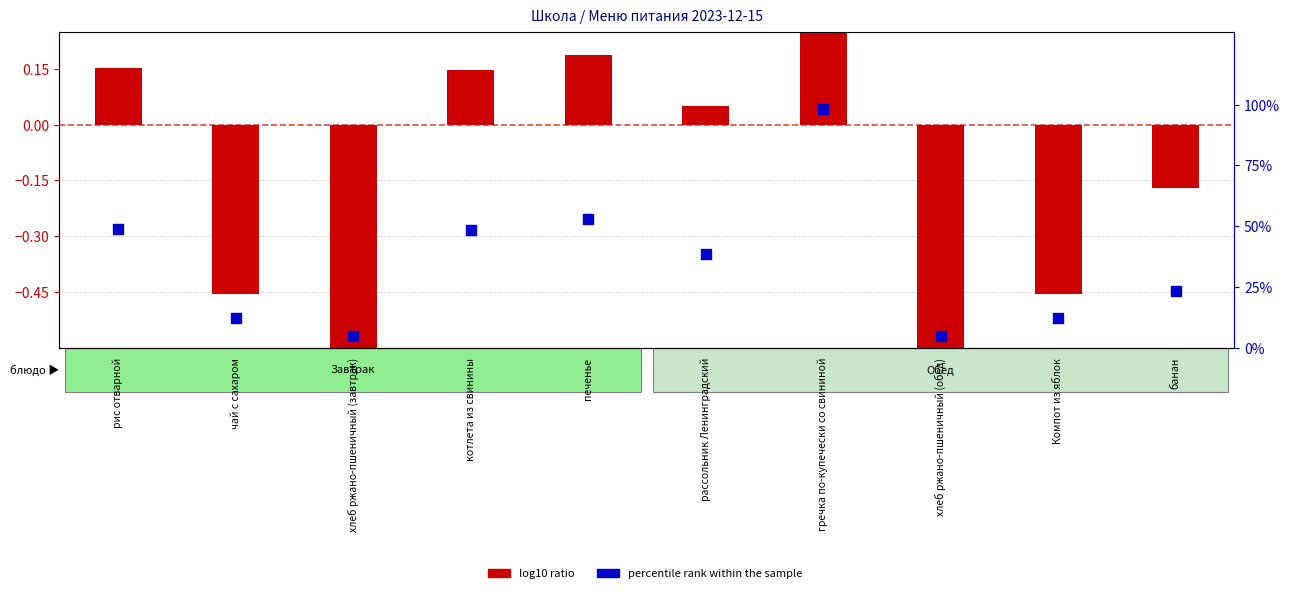

Which series has the largest total across all categories?

percentile rank within the sample